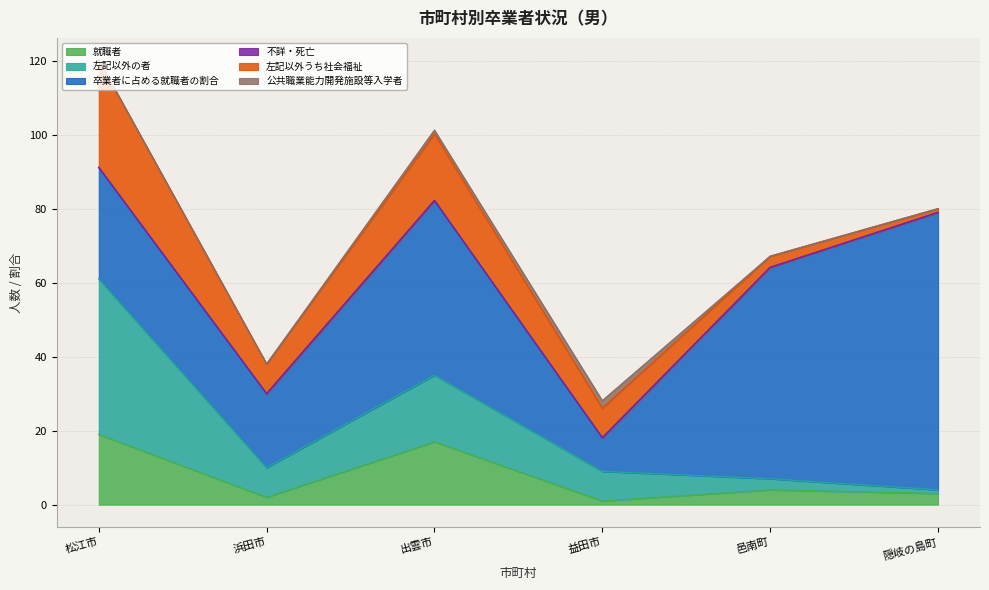

True or false: 左記以外の者 and 左記以外うち社会福祉 intersect in this chart.

False